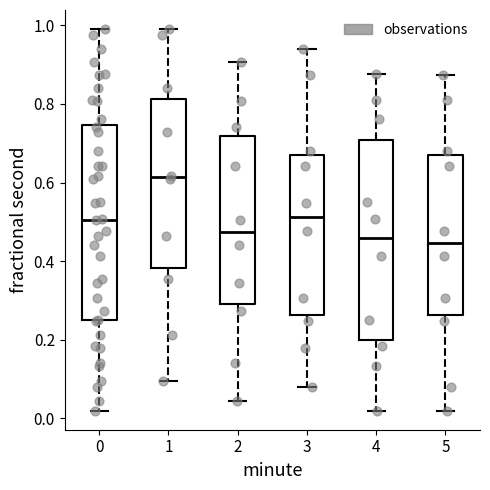

Reading left to right, read every box against the y-axis: the position of its median line, the range the box covers, and the ends of its whiskers. The values are not printed on the chart, so give them approximately, as read against the axis.

0: median 0.50, box 0.24 to 0.74, whiskers 0.02 to 1.00
1: median 0.62, box 0.38 to 0.82, whiskers 0.10 to 1.00
2: median 0.48, box 0.30 to 0.72, whiskers 0.04 to 0.90
3: median 0.52, box 0.26 to 0.68, whiskers 0.08 to 0.94
4: median 0.46, box 0.20 to 0.70, whiskers 0.02 to 0.88
5: median 0.44, box 0.26 to 0.68, whiskers 0.02 to 0.88